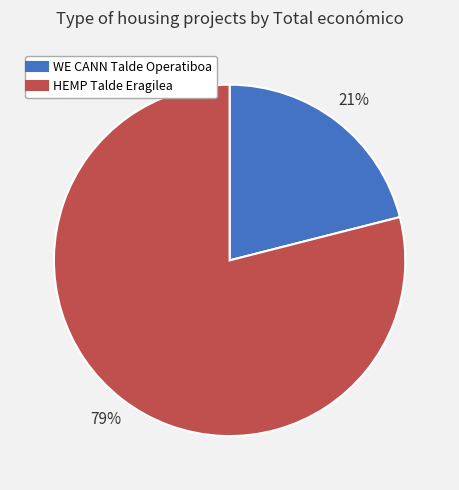

To the nearest percent, what percentage of the pie is HEMP Talde Eragilea?

79%